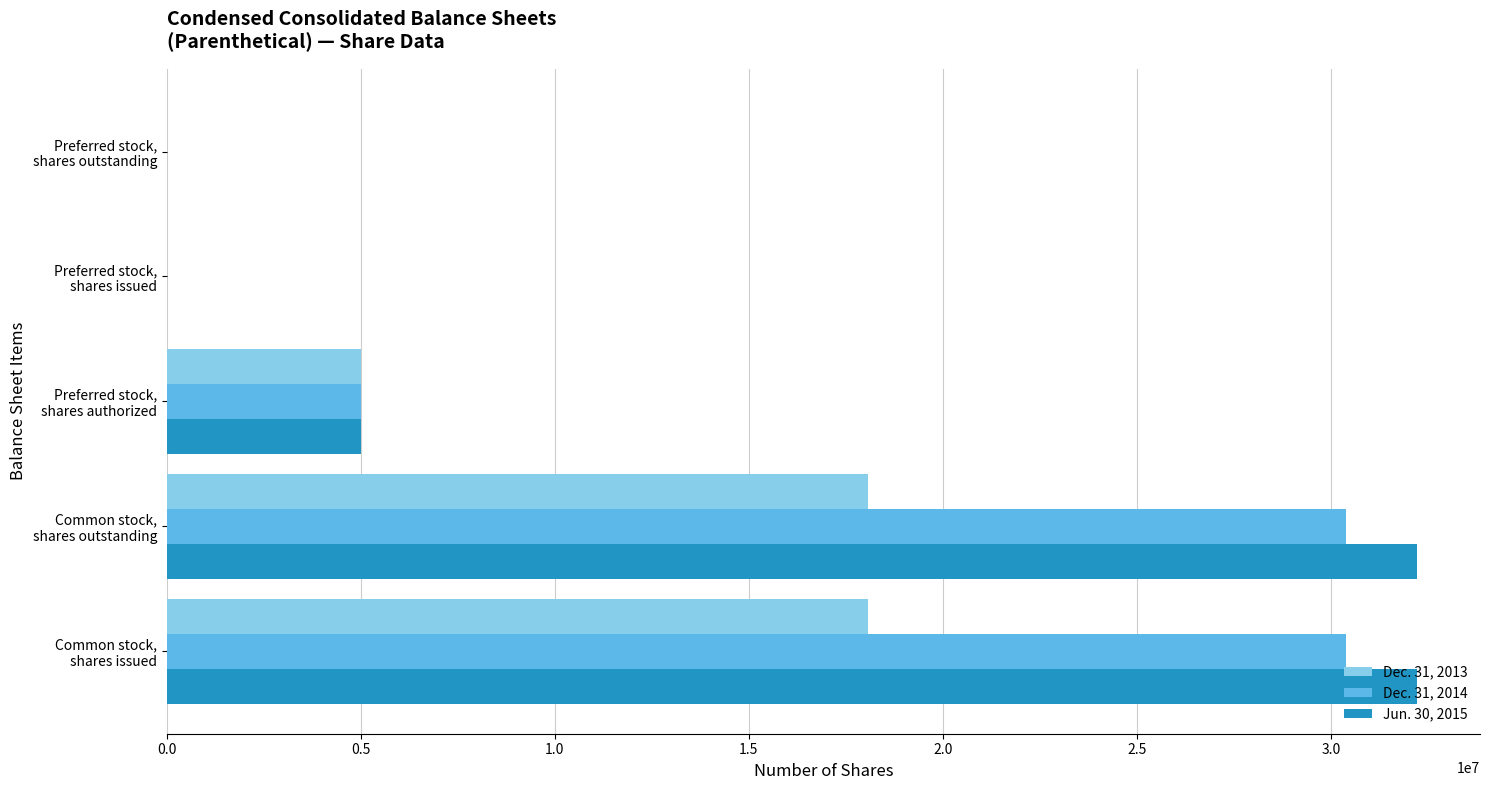

Which series has the largest range (max minus min)?

Jun. 30, 2015